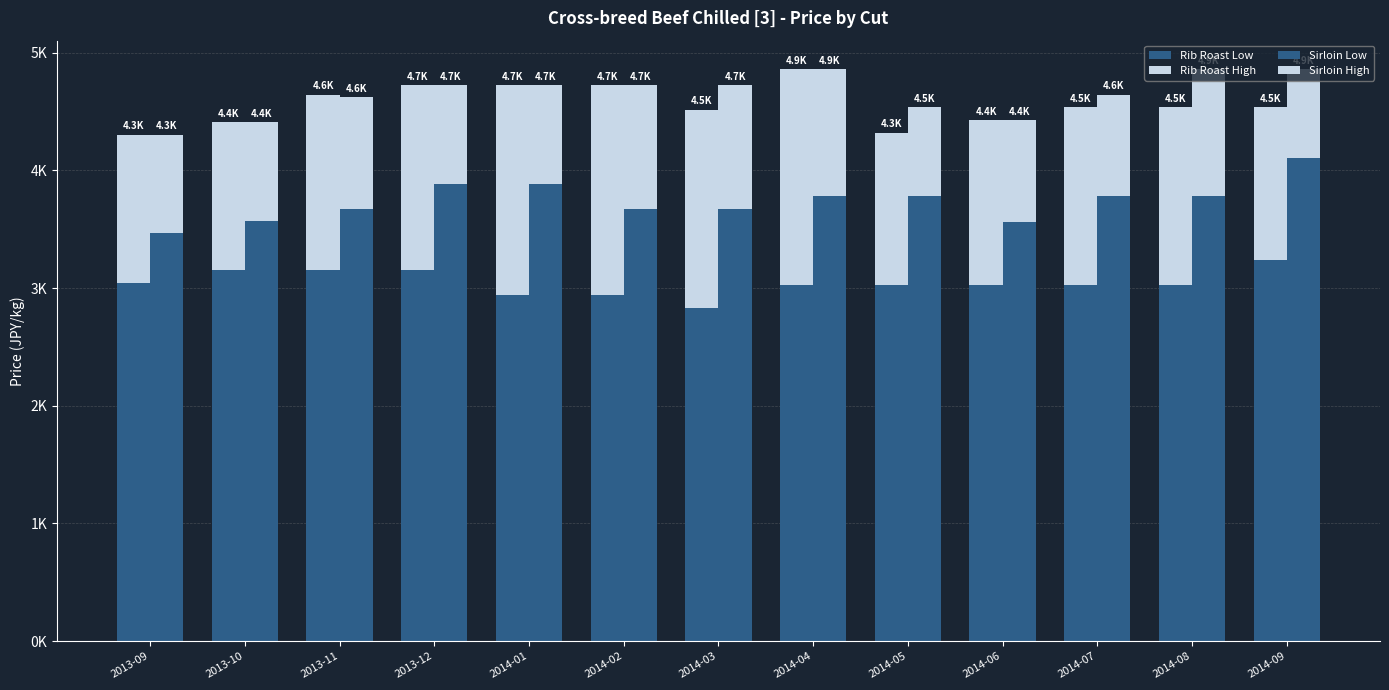

What is the minimum value shown in the chart?

756